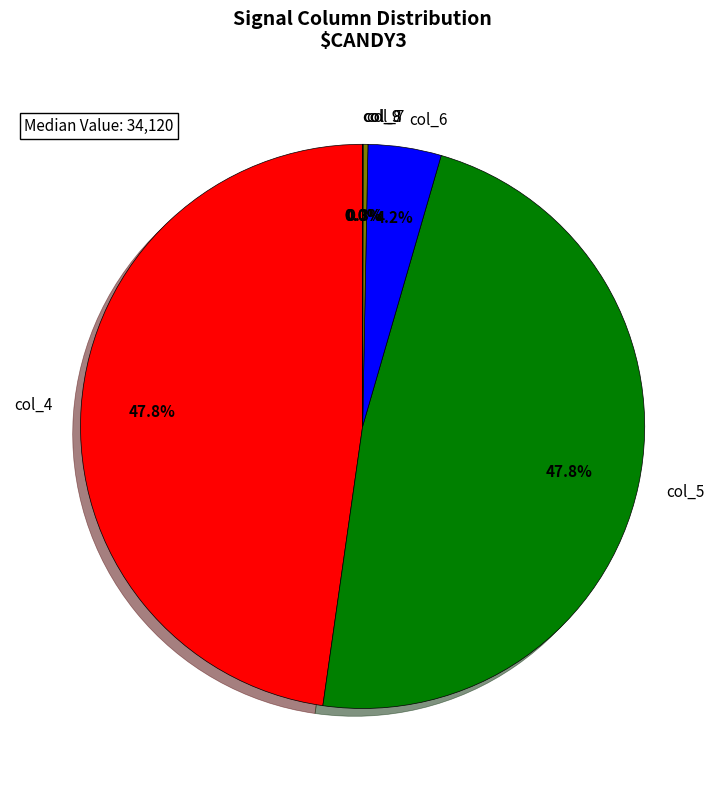

Does col_4 represent more than half of the total?

No